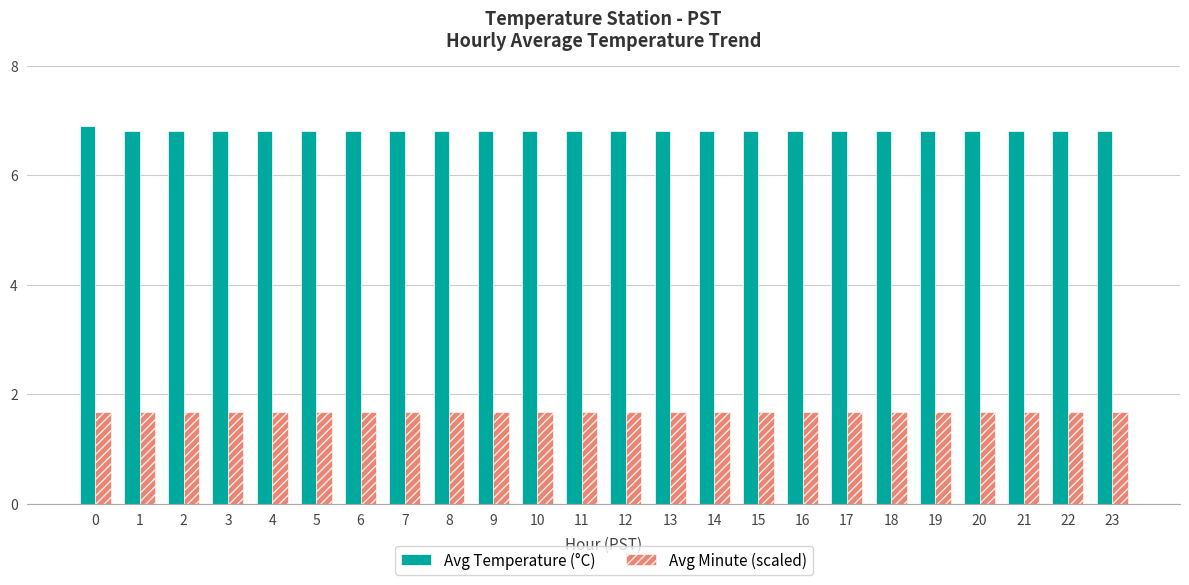

Reading left to right, extract all data points from this chart.

Avg Temperature (°C): 6.9	6.8	6.8	6.8	6.8	6.8	6.8	6.8	6.8	6.8	6.8	6.8	6.8	6.8	6.8	6.8	6.8	6.8	6.8	6.8	6.8	6.8	6.8	6.8
Avg Minute (scaled): 1.7	1.7	1.7	1.7	1.7	1.7	1.7	1.7	1.7	1.7	1.7	1.7	1.7	1.7	1.7	1.7	1.7	1.7	1.7	1.7	1.7	1.7	1.7	1.7